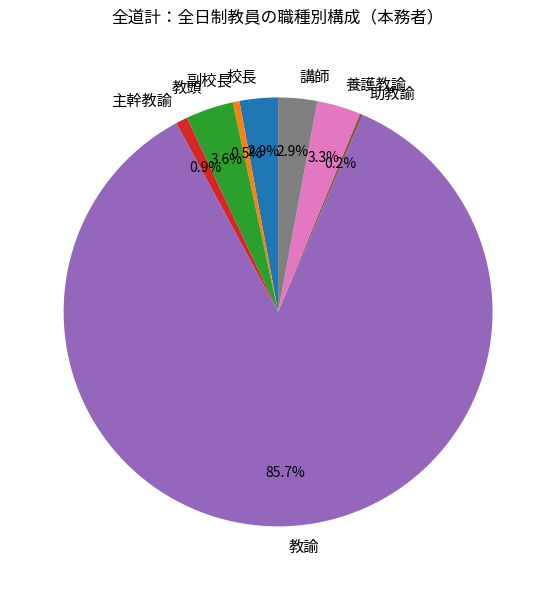

Do 副校長 and 養護教諭 together represent more than half of the pie?

No